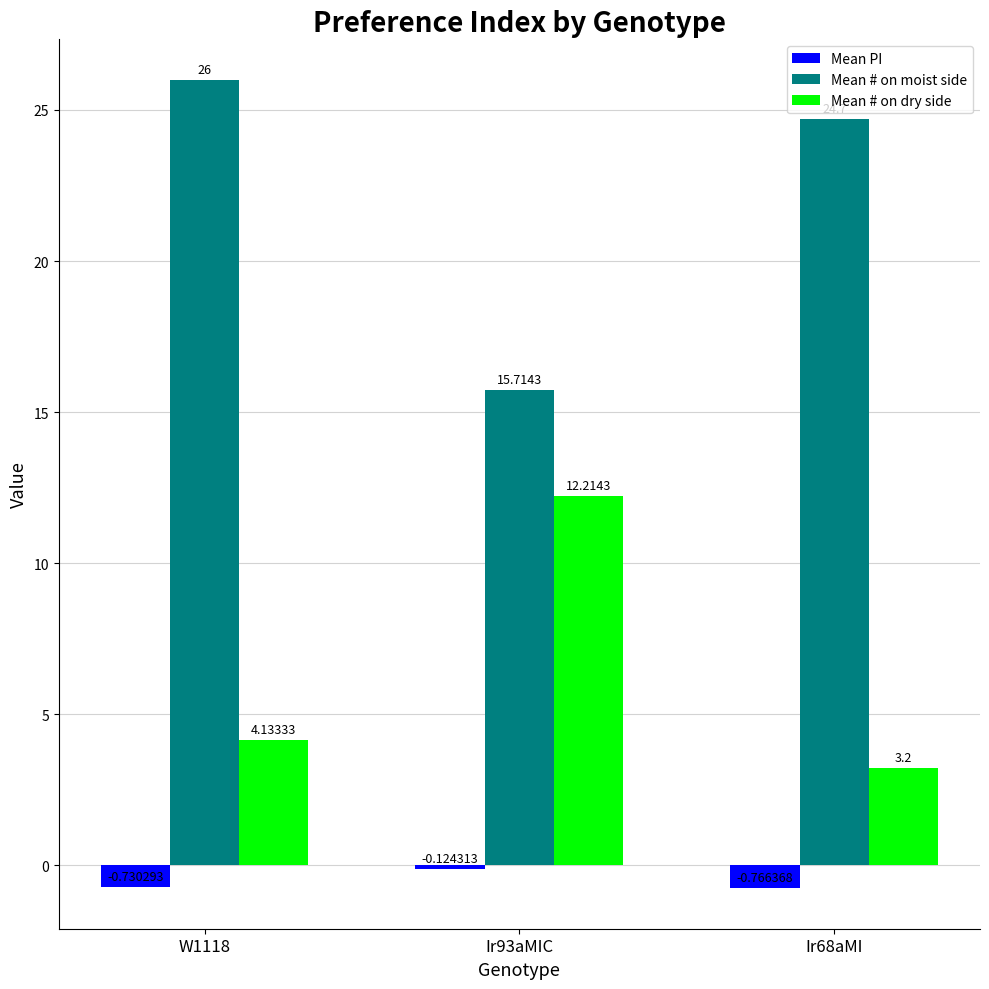

Which category has the highest value in the Mean # on dry side series?

Ir93aMIC